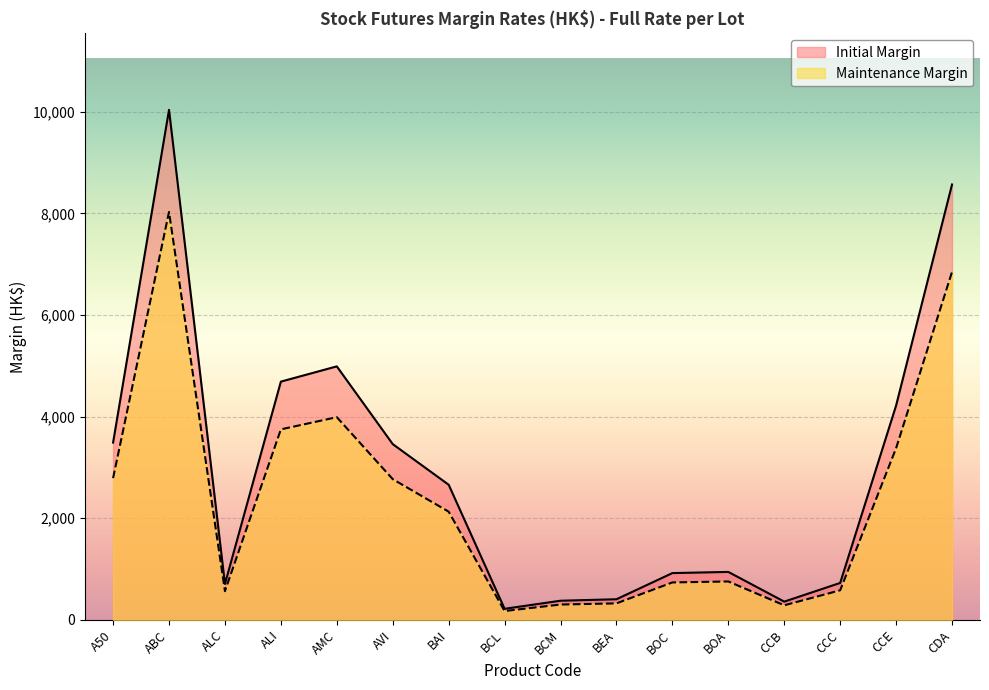

Rank the categories by Maintenance Margin value from lowest to highest.

BCL, CCB, BCM, BEA, ALC, CCC, BOC, BOA, BAI, AVI, A50, CCE, ALI, AMC, CDA, ABC